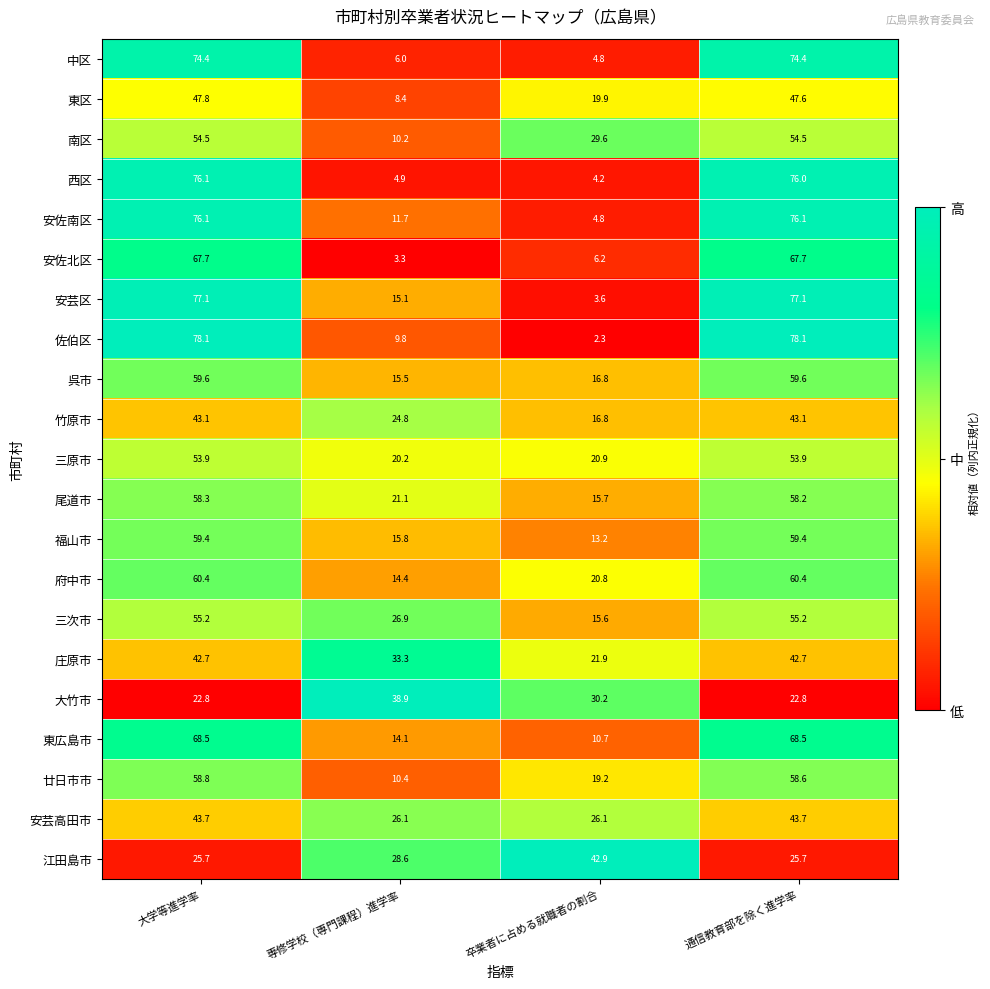

At which label does 呉市 first exceed 59?

大学等進学率